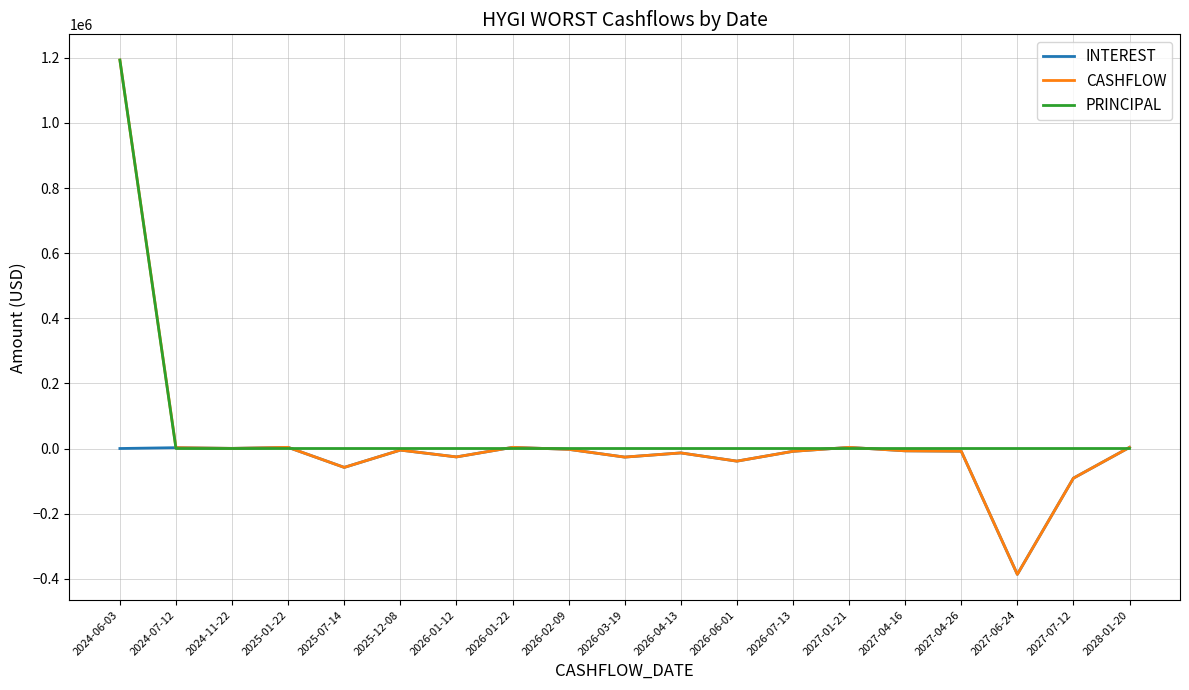

The value of INTEREST at 2027-06-24 is -386564.5. True or false?

True